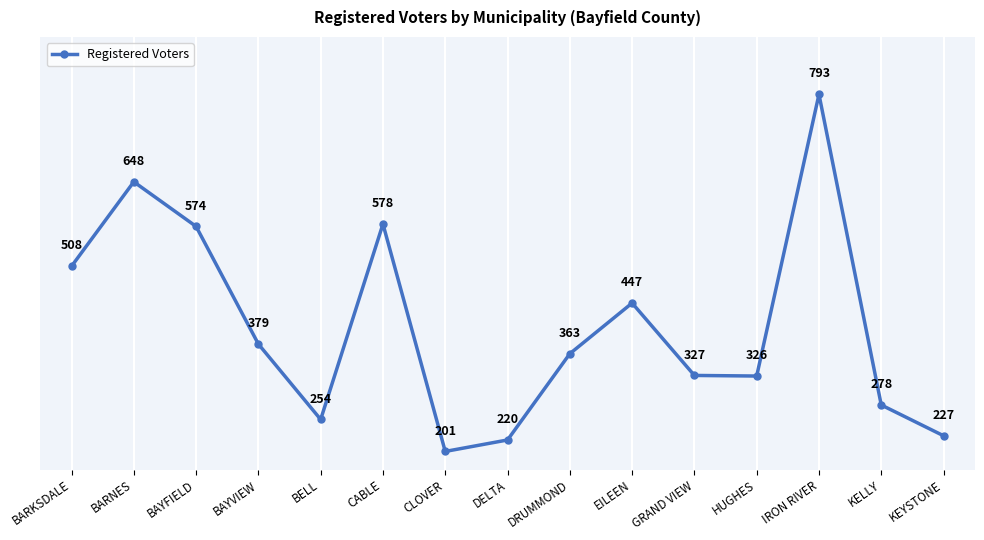

List the labels in order of value, smallest first.

CLOVER, DELTA, KEYSTONE, BELL, KELLY, HUGHES, GRAND VIEW, DRUMMOND, BAYVIEW, EILEEN, BARKSDALE, BAYFIELD, CABLE, BARNES, IRON RIVER